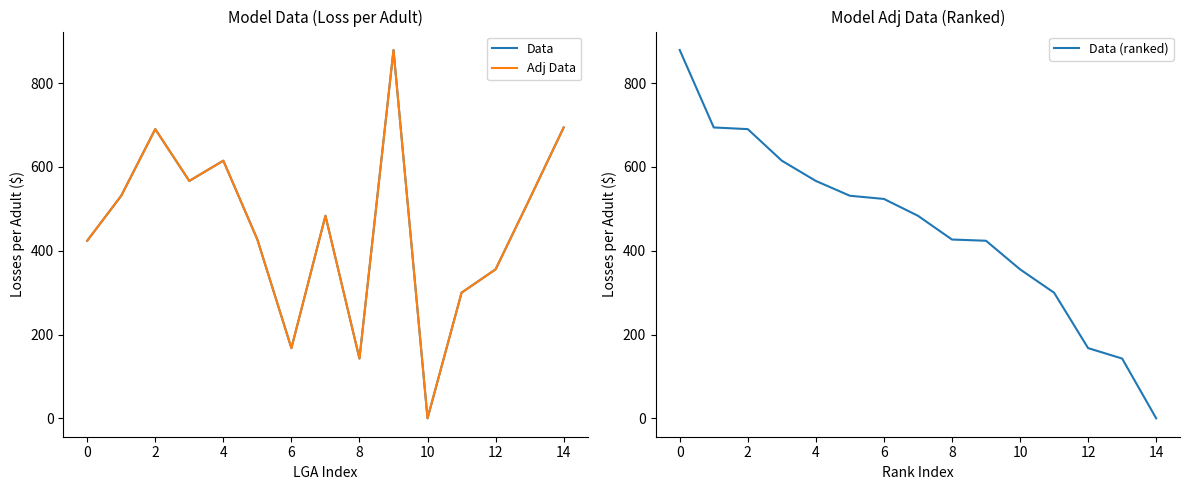

The Adj Data series shows 135.2 at 4. True or false?

False